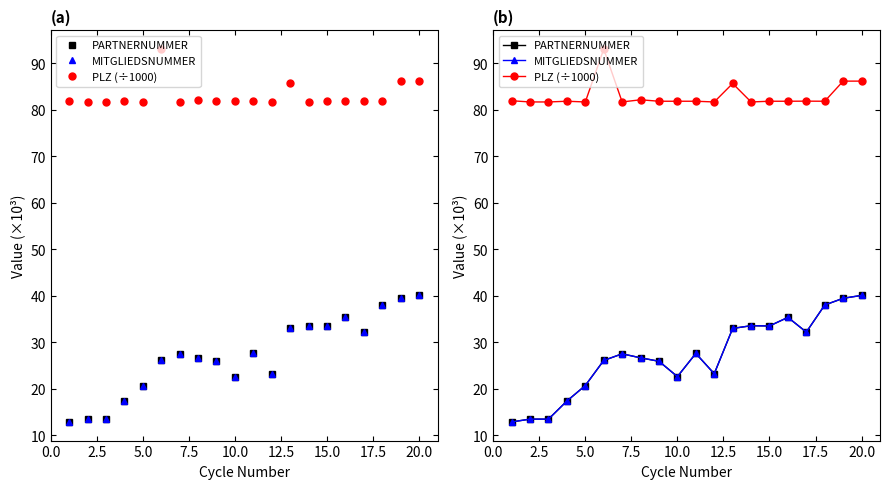

Rank the series at 20.0 from highest to lowest value.

PLZ (÷1000), PARTNERNUMMER, MITGLIEDSNUMMER